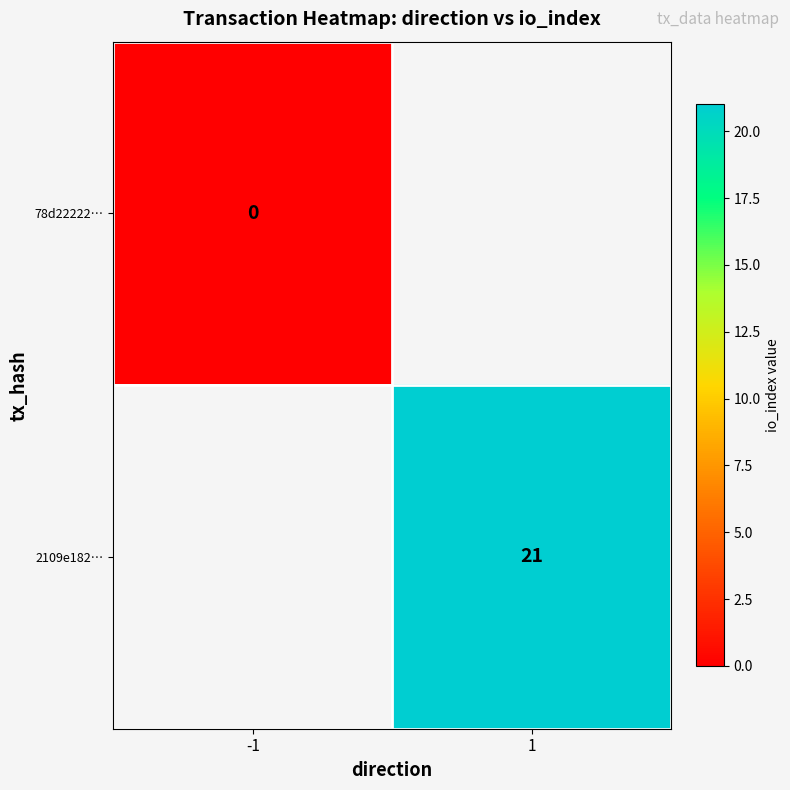

Is the value of 2109e182… at 1 greater than the value of 78d22222… at -1?

Yes